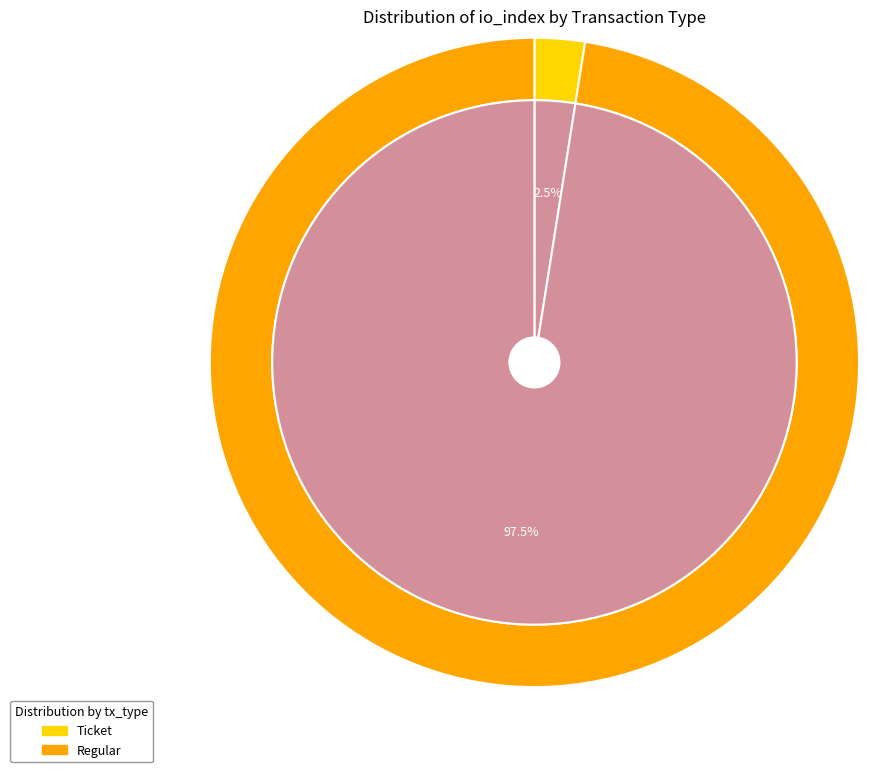

The Regular (io_index=39) slice represents 95% of the pie. True or false?

False